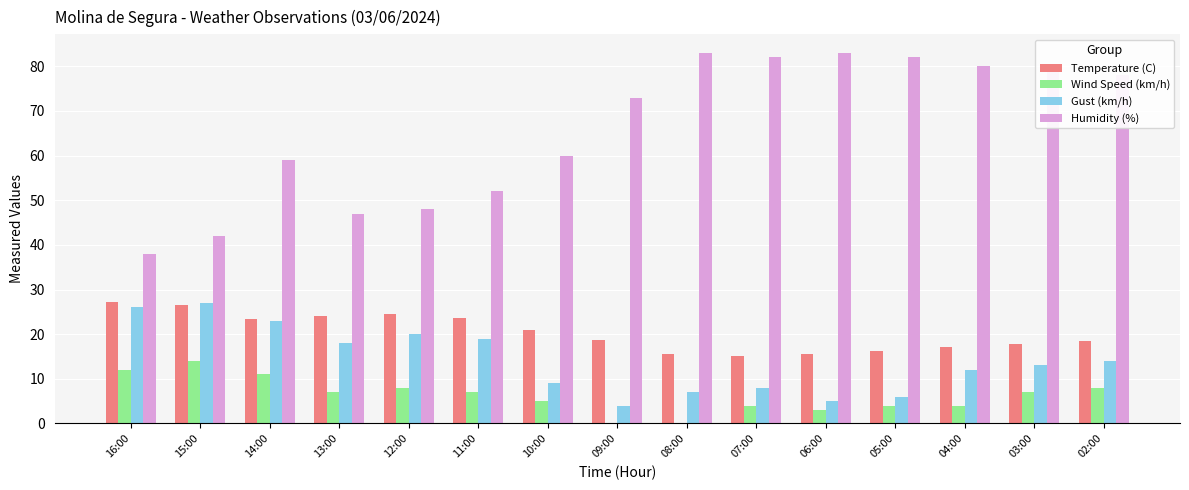

The Temperature (C) series shows 15.5 at 08:00. True or false?

True